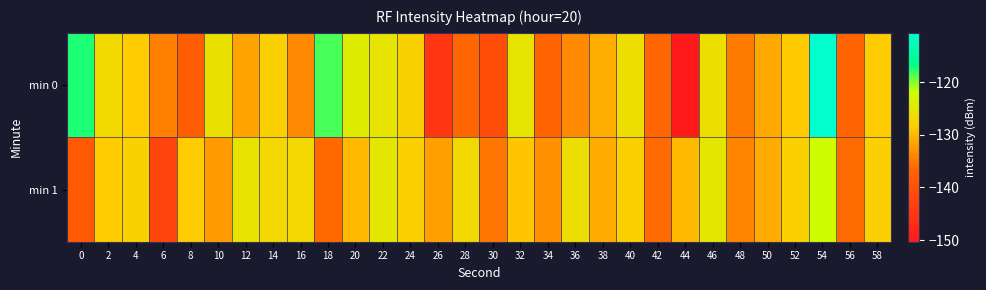

What is the total value across all series at 16?

-260.6